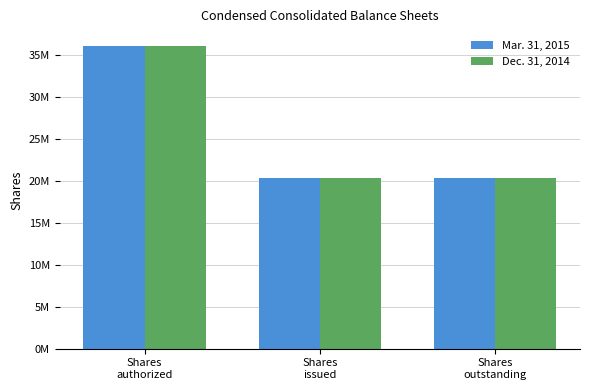

Rank the series by their average value, from lowest to highest.

Dec. 31, 2014, Mar. 31, 2015